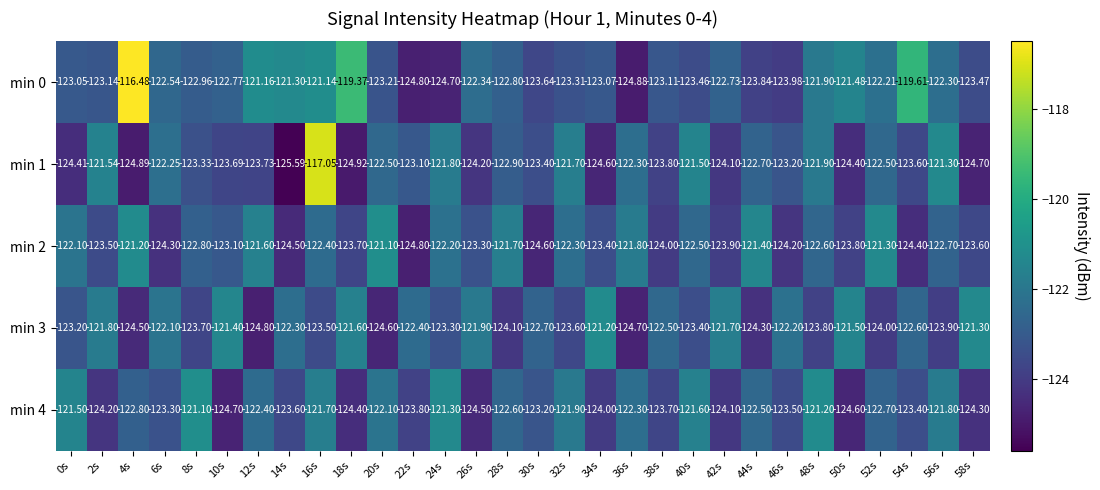

Which series has the largest range (max minus min)?

min 1